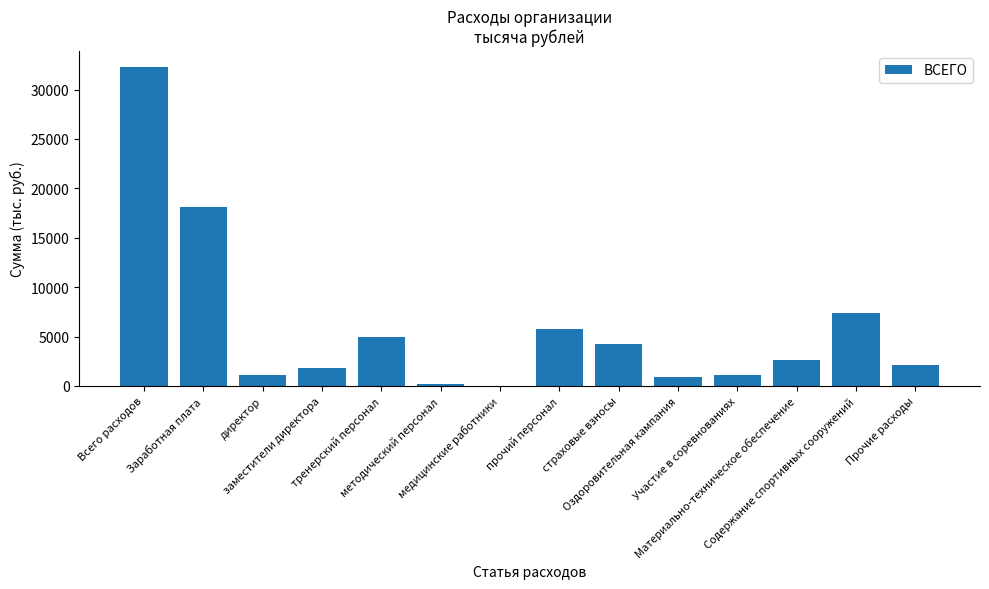

What is the greatest value displayed?

32304.7